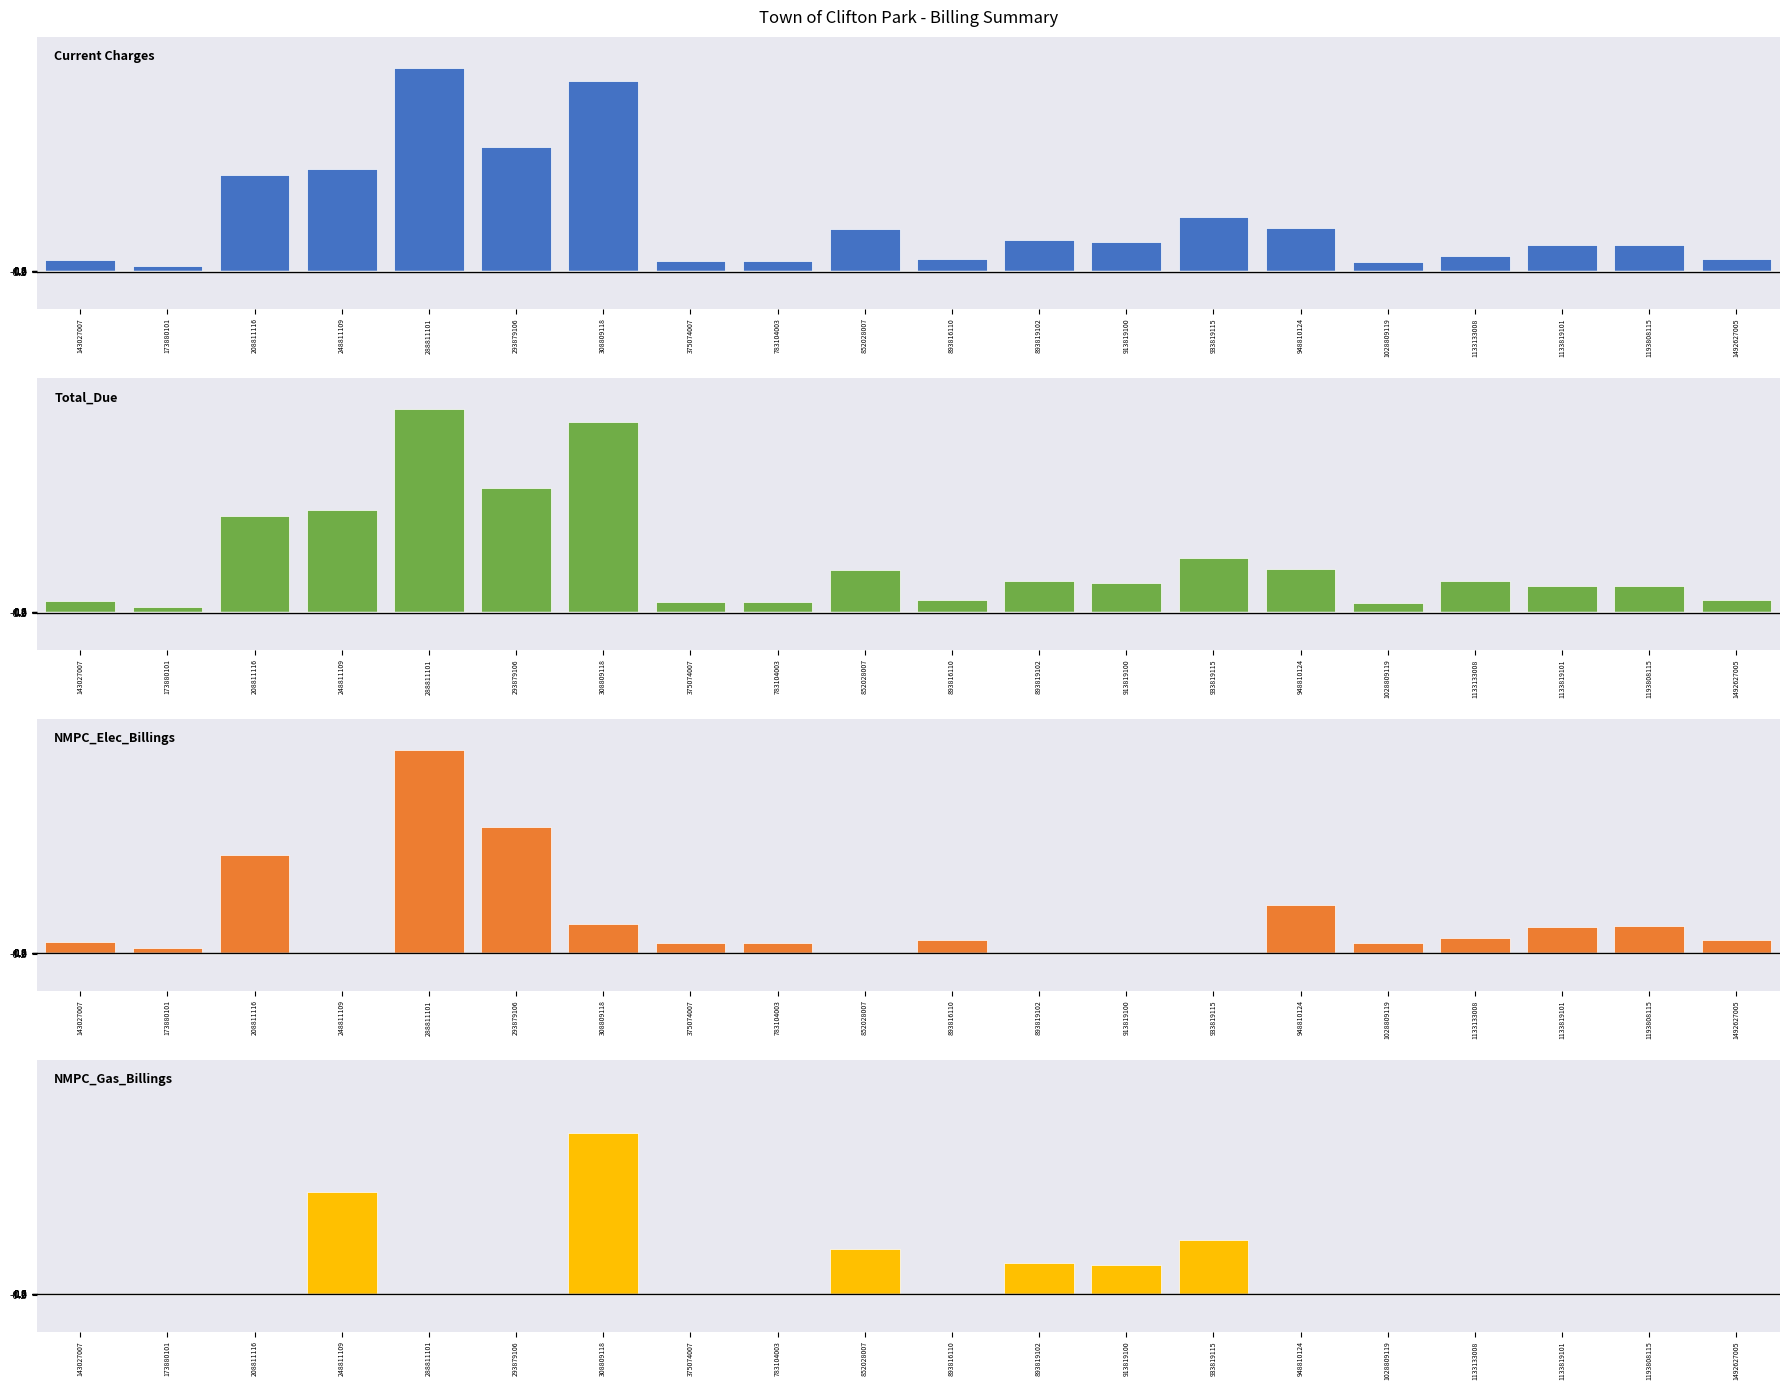

Are the bars horizontal?

No